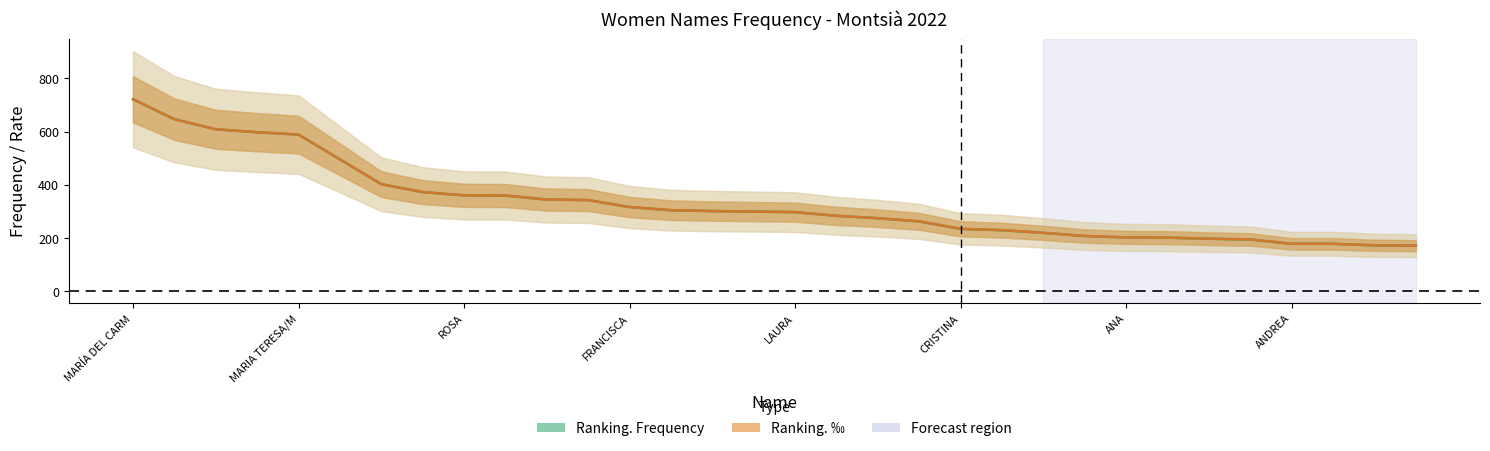

How many times do Ranking. Frequency and Ranking. ‰ cross each other?

11